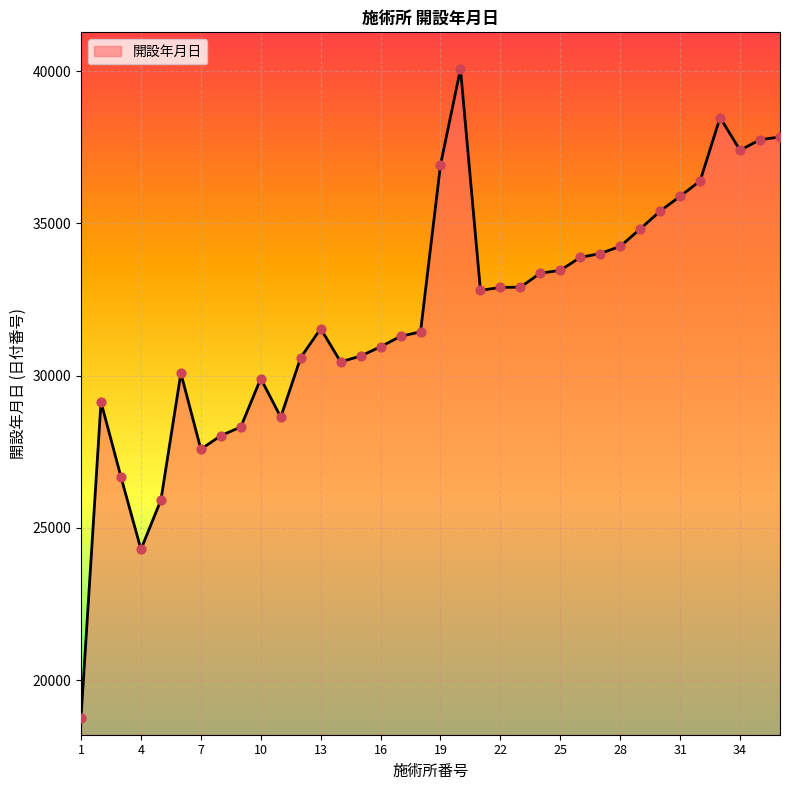

What is the difference between the maximum and minimum values?

21297